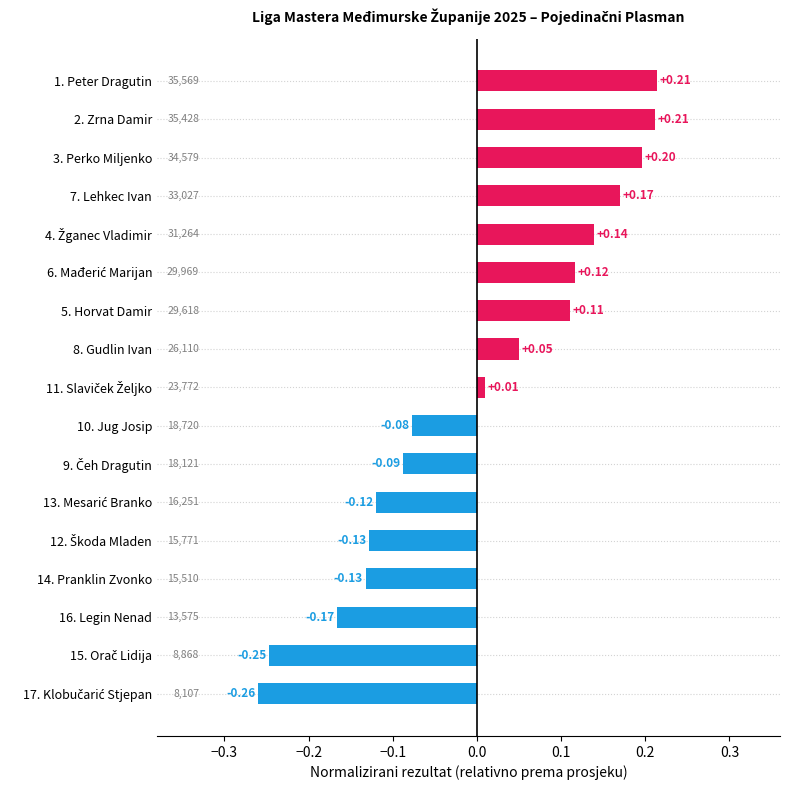

Between 5. Horvat Damir and 16. Legin Nenad, which is larger?

5. Horvat Damir